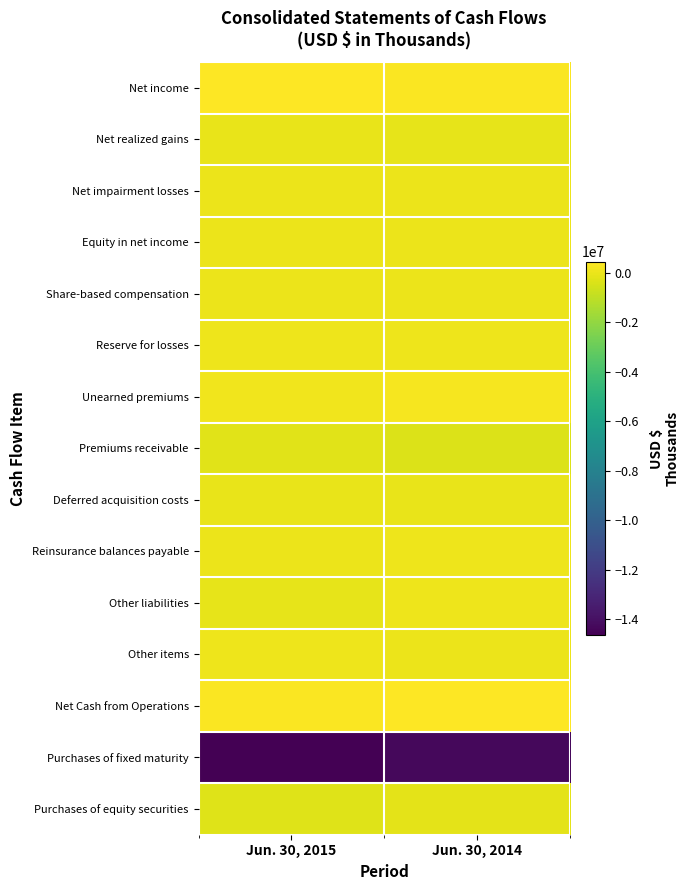

Reading right to left, list all the values displayed in this chart.

Net income: Jun. 30, 2014=390862	Jun. 30, 2015=434576
Net realized gains: Jun. 30, 2014=-87520	Jun. 30, 2015=-60818
Net impairment losses: Jun. 30, 2014=17720	Jun. 30, 2015=6912
Equity in net income: Jun. 30, 2014=-135	Jun. 30, 2015=-10349
Share-based compensation: Jun. 30, 2014=35627	Jun. 30, 2015=36044
Reserve for losses: Jun. 30, 2014=60474	Jun. 30, 2015=91616
Unearned premiums: Jun. 30, 2014=269986	Jun. 30, 2015=156873
Premiums receivable: Jun. 30, 2014=-325953	Jun. 30, 2015=-206642
Deferred acquisition costs: Jun. 30, 2014=-55822	Jun. 30, 2015=-39009
Reinsurance balances payable: Jun. 30, 2014=65803	Jun. 30, 2015=19657
Other liabilities: Jun. 30, 2014=43133	Jun. 30, 2015=-94841
Other items: Jun. 30, 2014=38888	Jun. 30, 2015=51180
Net Cash from Operations: Jun. 30, 2014=453063	Jun. 30, 2015=385199
Purchases of fixed maturity: Jun. 30, 2014=-14311748	Jun. 30, 2015=-14641391
Purchases of equity securities: Jun. 30, 2014=-174687	Jun. 30, 2015=-288535